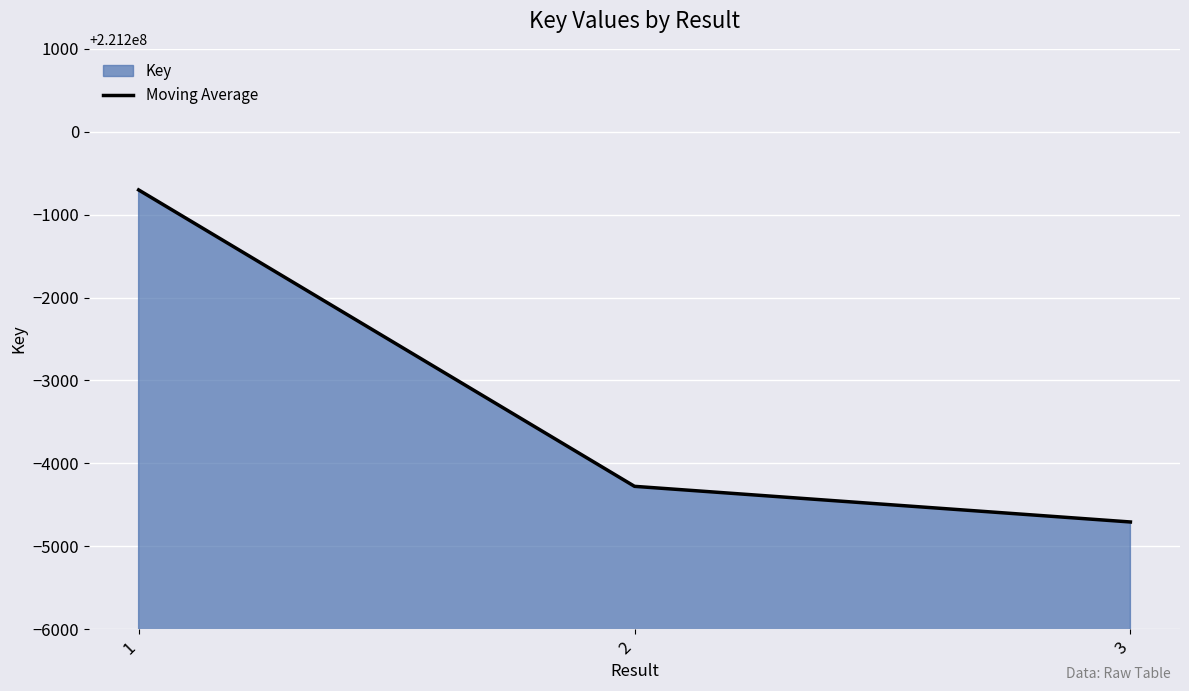

List the labels in order of value, smallest first.

3, 2, 1